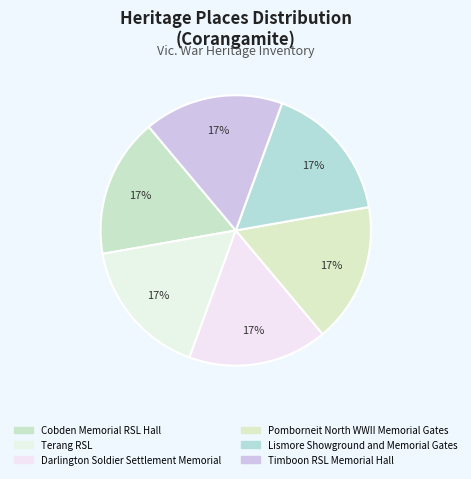

Do Lismore Showground and Memorial Gates and Pomborneit North WWII Memorial Gates together represent more than half of the pie?

No